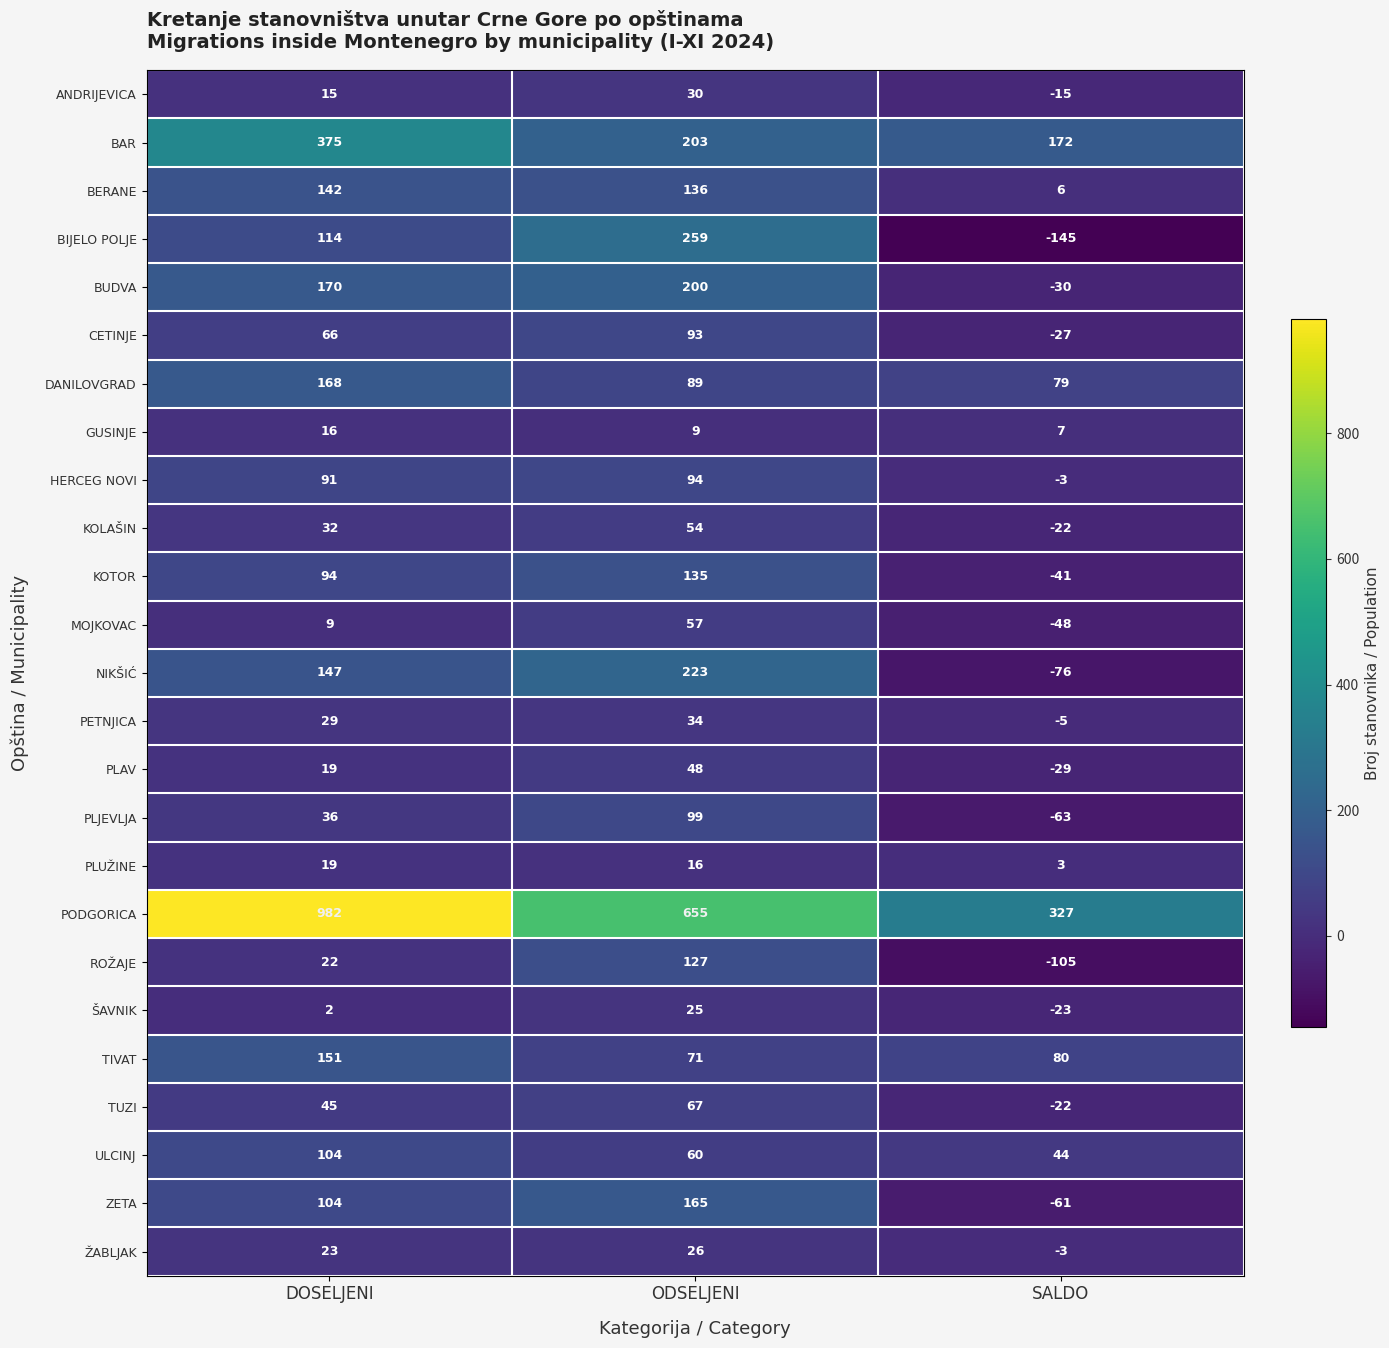

What is the total value across all series at DOSELJENI?

2975